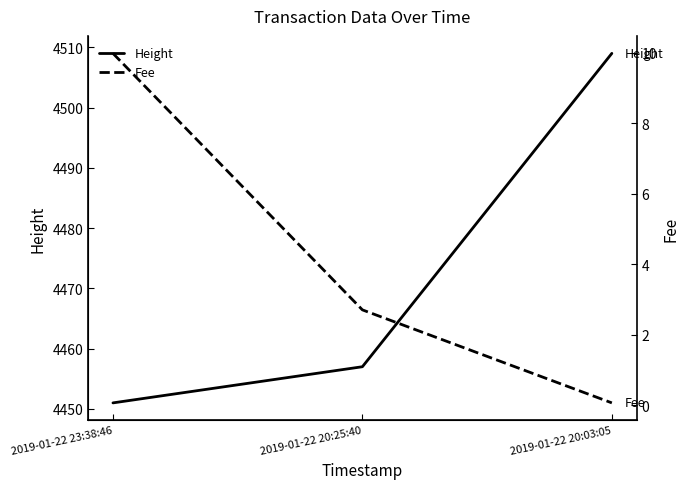

The Height series shows 1495.1 at 2019-01-22 20:25:40. True or false?

False